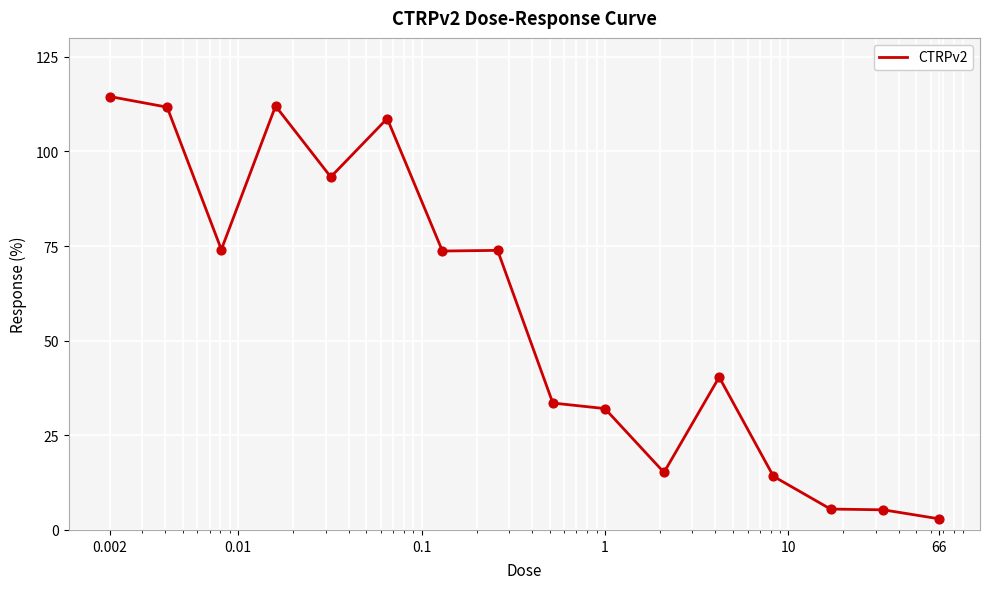

What is the difference between the maximum and minimum values?

111.5